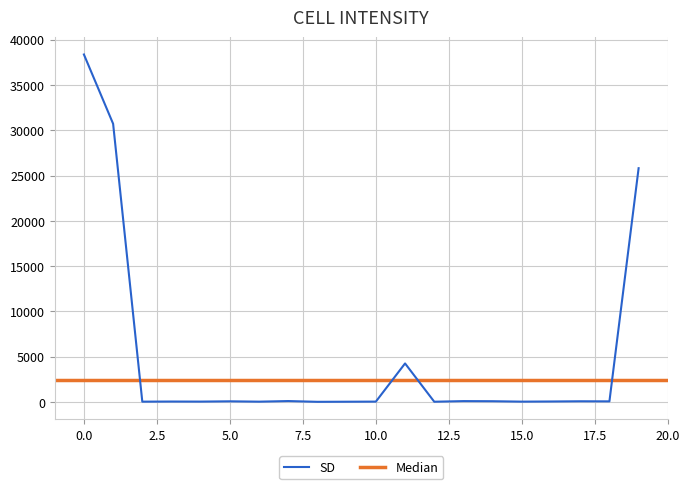

What is the value of the 20th point from the left?

25810